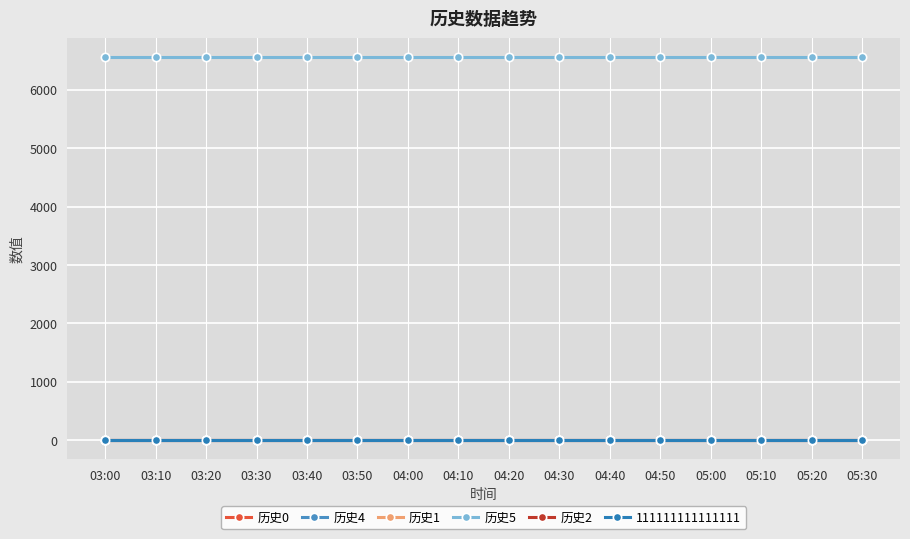

At how many categories does at least one series exceed 2697?

16